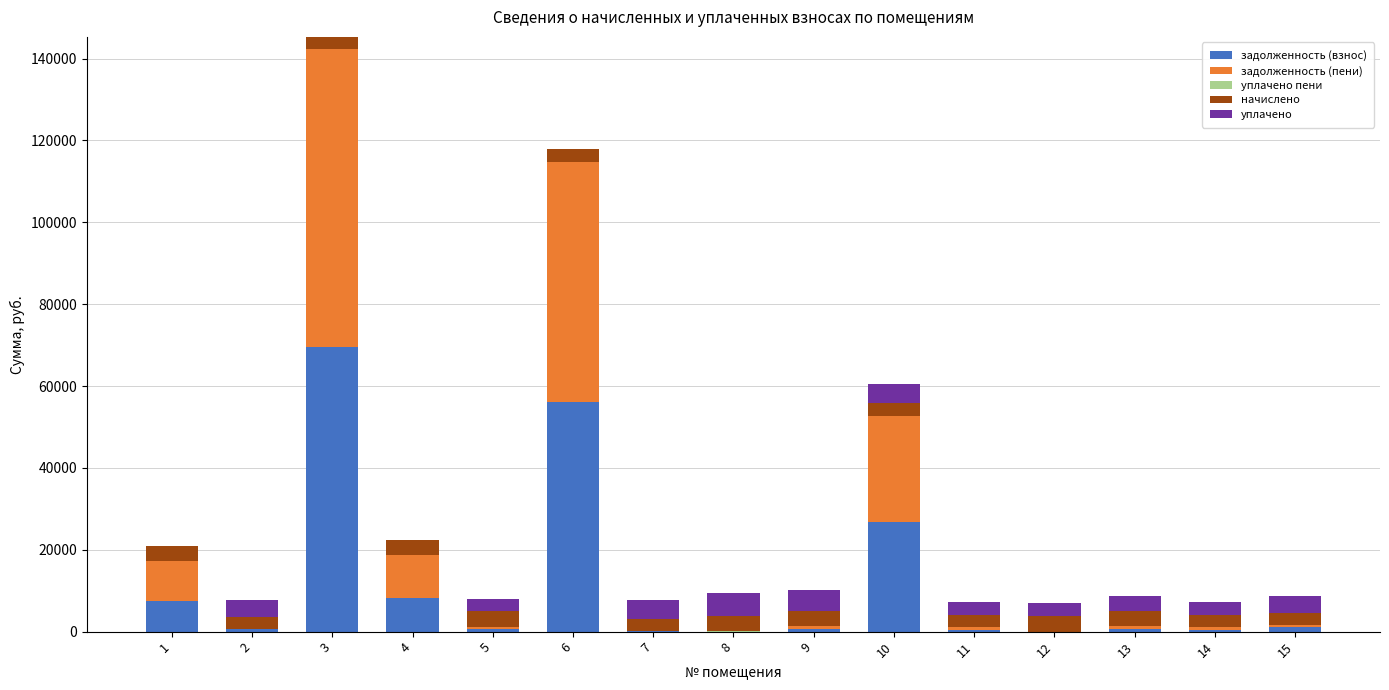

What is the average value of the задолженность (взнос) series?

11523.2